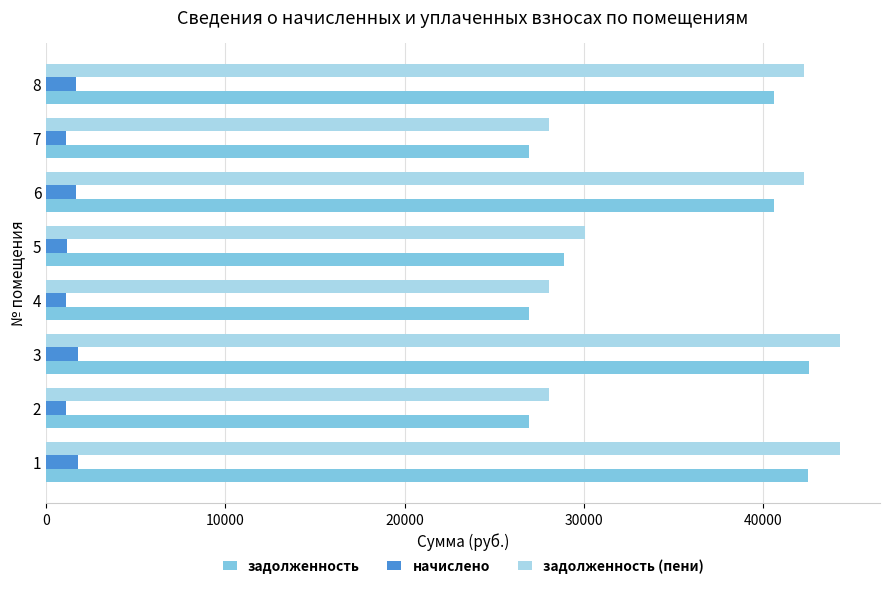

What is the smallest value displayed?

1115.8